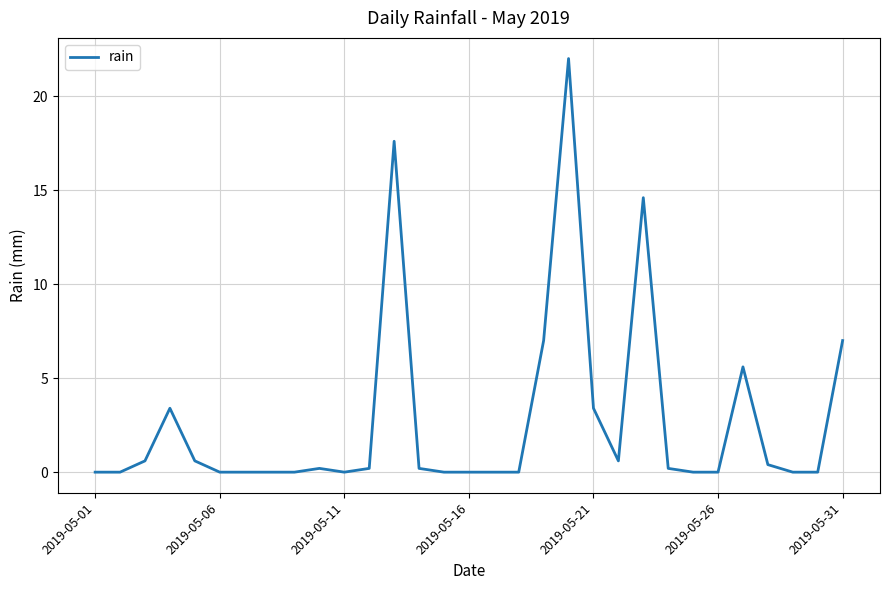

What is the maximum value shown in the chart?

22.0